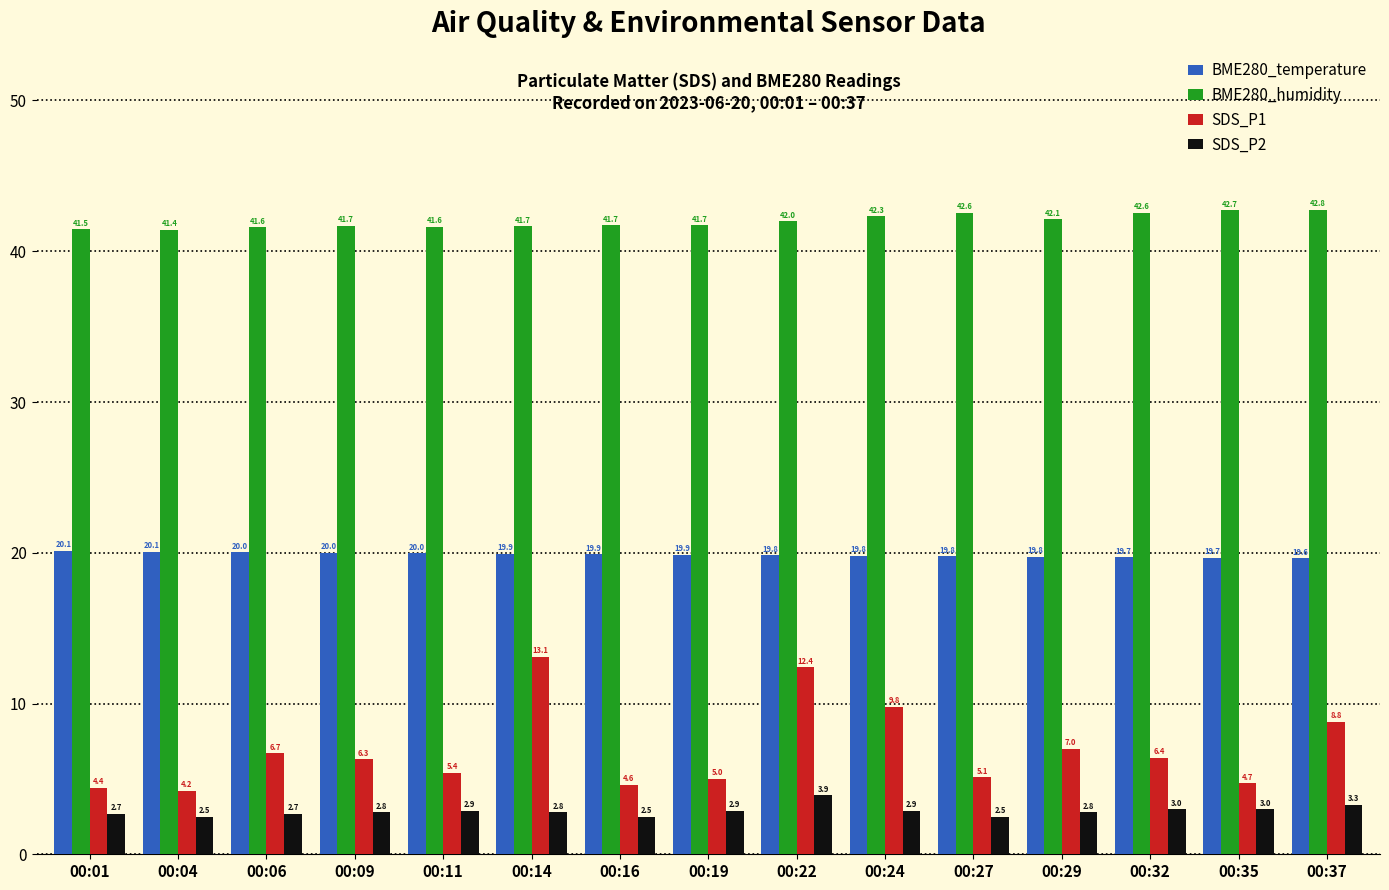

How many categories are shown in the chart?

15